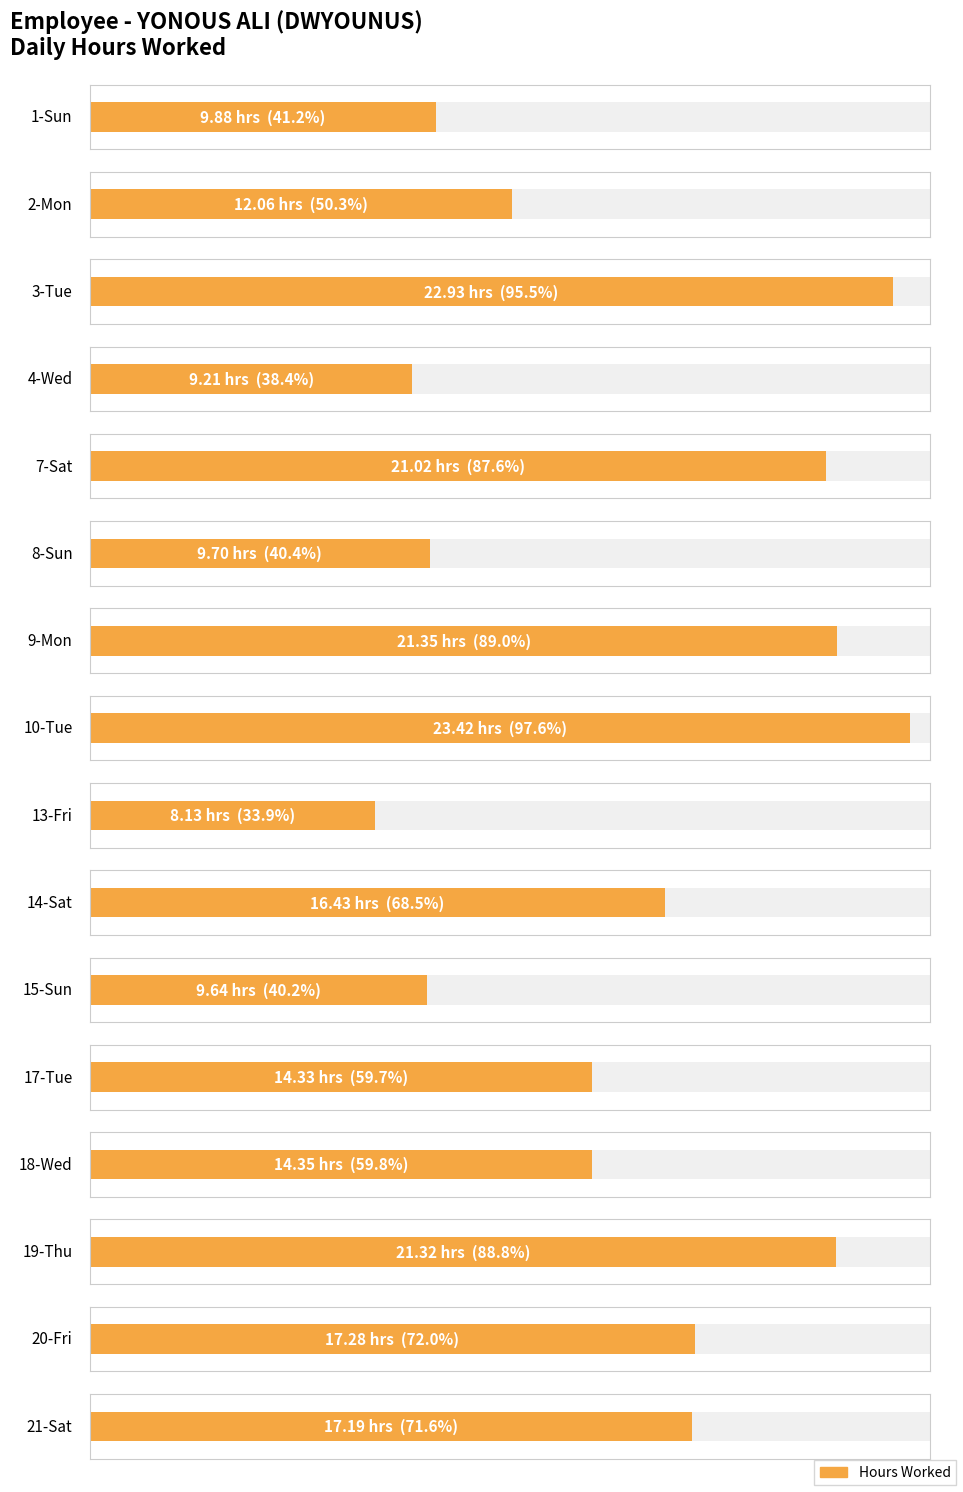

The Hours Worked series shows 15.6 at 1-Sun. True or false?

False